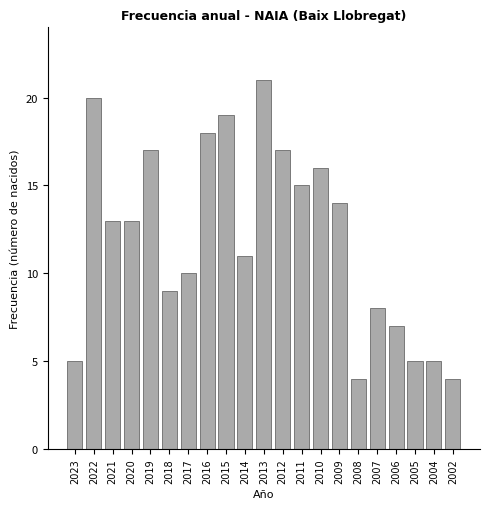

Reading left to right, transcribe all the data shown in this chart.

5	20	13	13	17	9	10	18	19	11	21	17	15	16	14	4	8	7	5	5	4